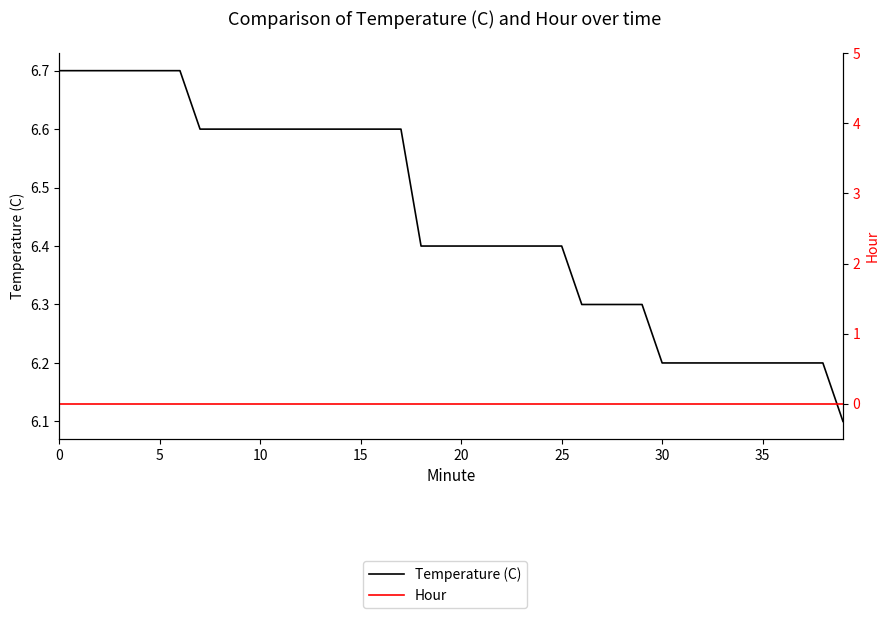

What is the total value across all series at 39?

6.1